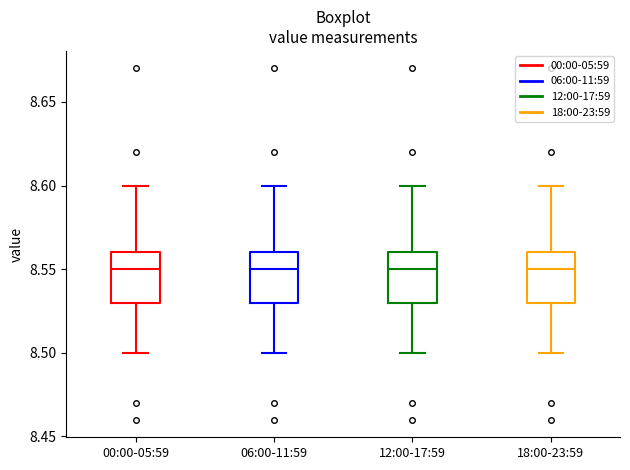

Reading left to right, read every box against the y-axis: the position of its median line, the range the box covers, and the ends of its whiskers. The values are not printed on the chart, so give them approximately, as read against the axis.

00:00-05:59: median 8.55, box 8.53 to 8.56, whiskers 8.50 to 8.60
06:00-11:59: median 8.55, box 8.53 to 8.56, whiskers 8.50 to 8.60
12:00-17:59: median 8.55, box 8.53 to 8.56, whiskers 8.50 to 8.60
18:00-23:59: median 8.55, box 8.53 to 8.56, whiskers 8.50 to 8.60